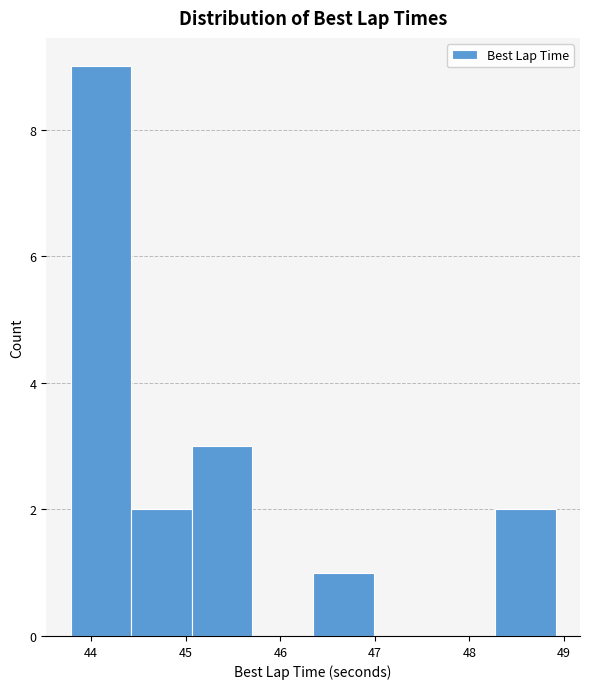

Over which range of the x-axis is the bar tallest?

43.8 to 44.4